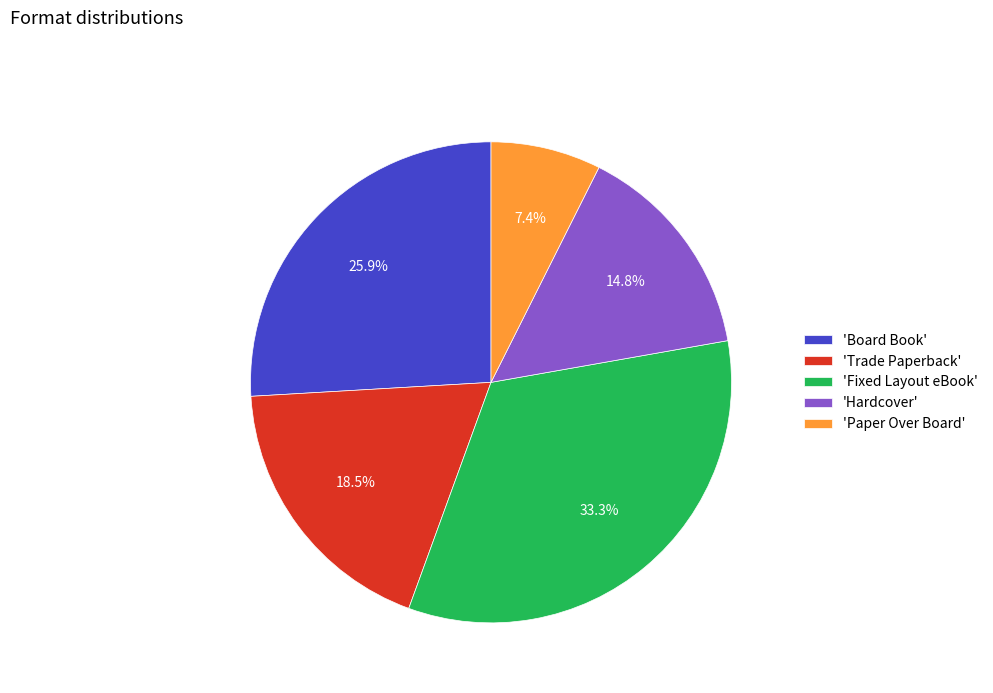

Approximately how many times larger is the value at 'Board Book' compared to 'Fixed Layout eBook'?

0.8